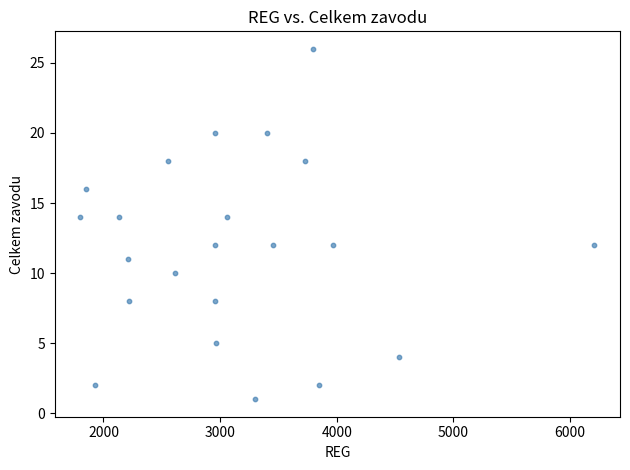

What is the range of X values (max minus min)?

4405